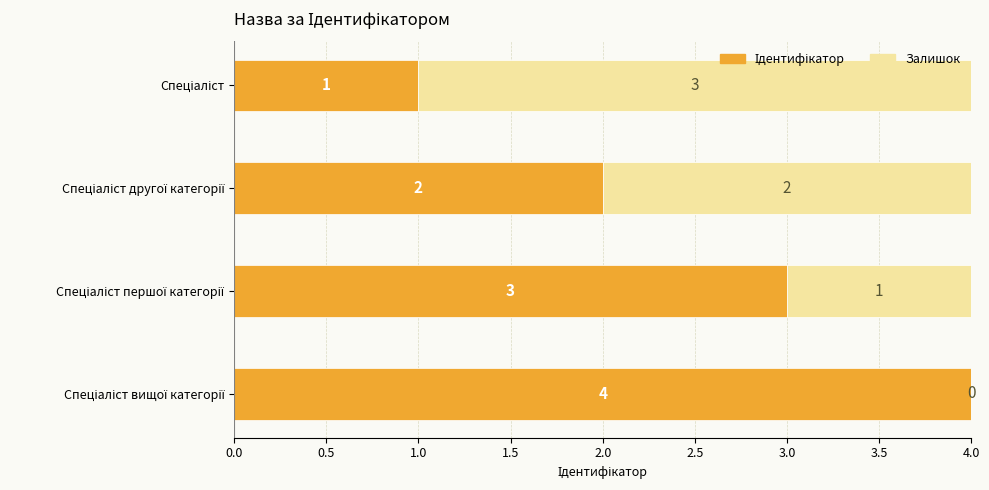

How many data points does each series have?

4